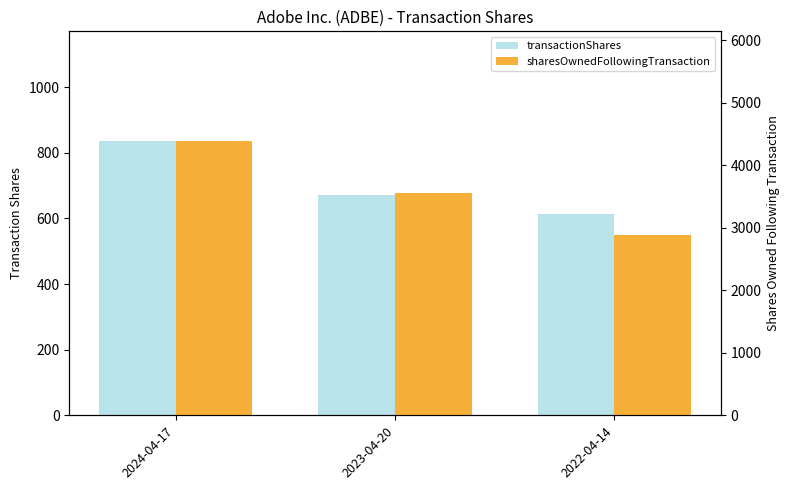

The value of sharesOwnedFollowingTransaction at 2024-04-17 is 4387. True or false?

True